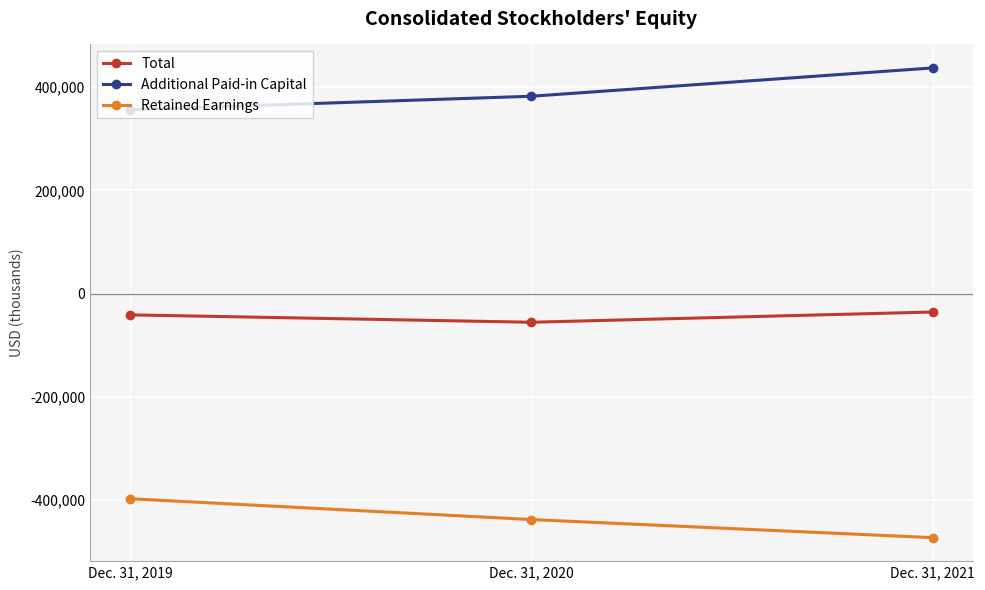

What is the difference between the maximum and minimum values in the Total series?

19857